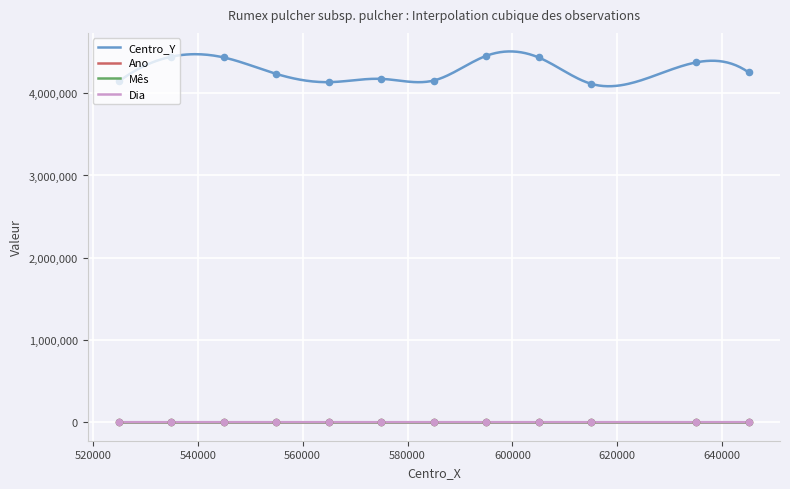

Which series contains the lowest Y value?

Mês